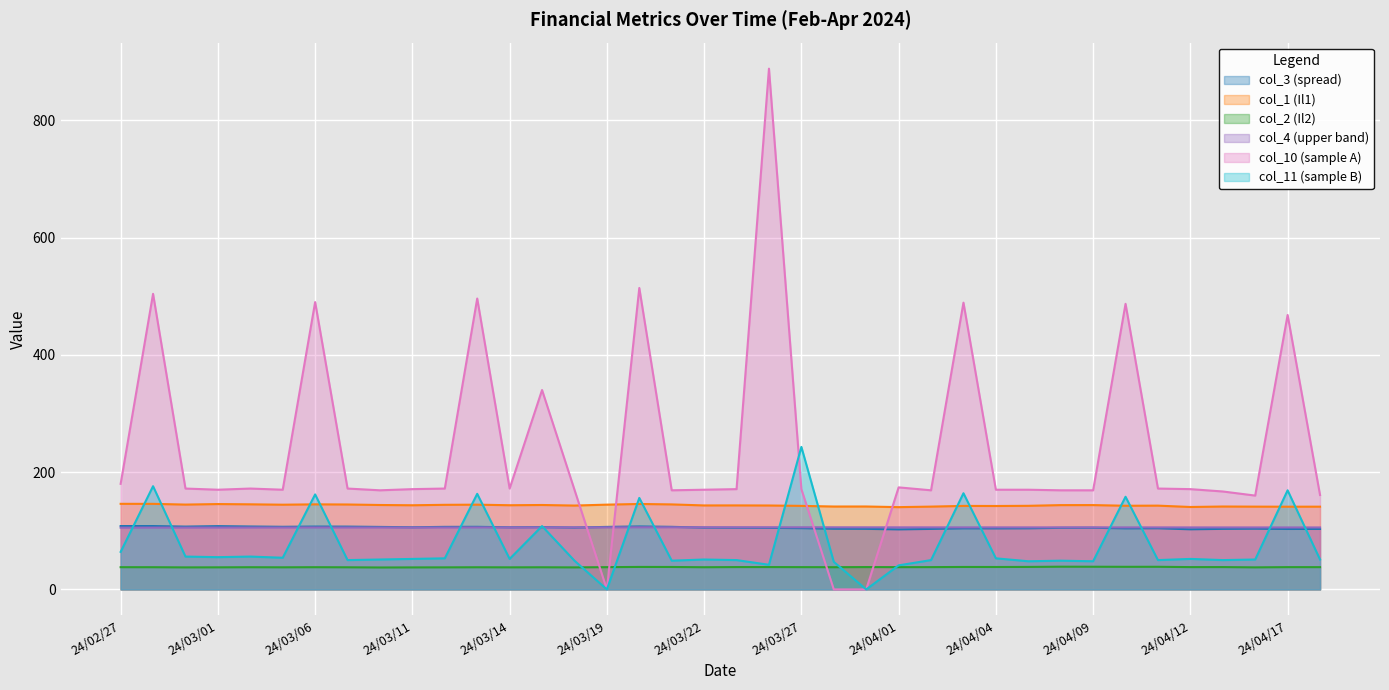

Is the value of col_10 (sample A) at 24/03/25 greater than the value of col_2 (Il2) at 24/03/04?

Yes